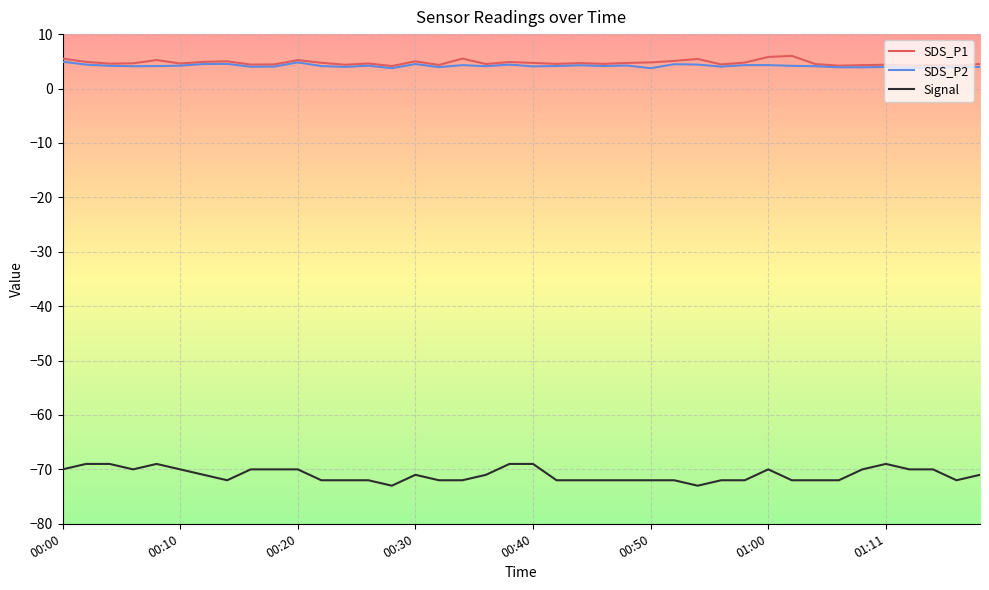

True or false: SDS_P1 and Signal intersect in this chart.

False